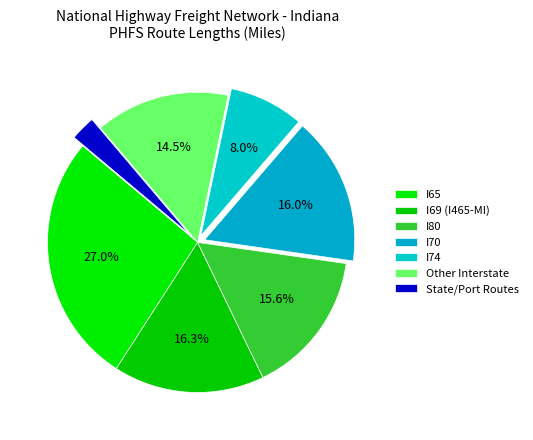

How many slices are in this pie chart?

7